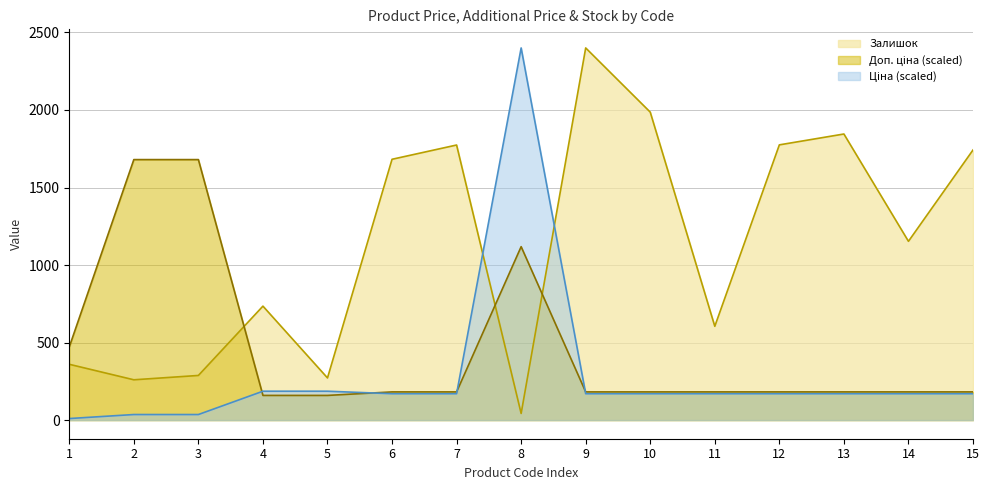

How many lines are shown in the chart?

3